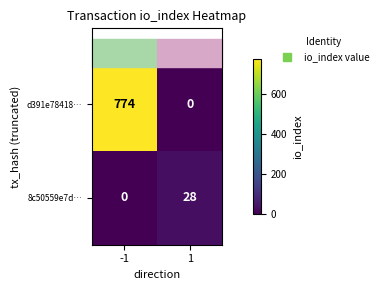

Which series changed the most between -1 and 1?

d391e78418…